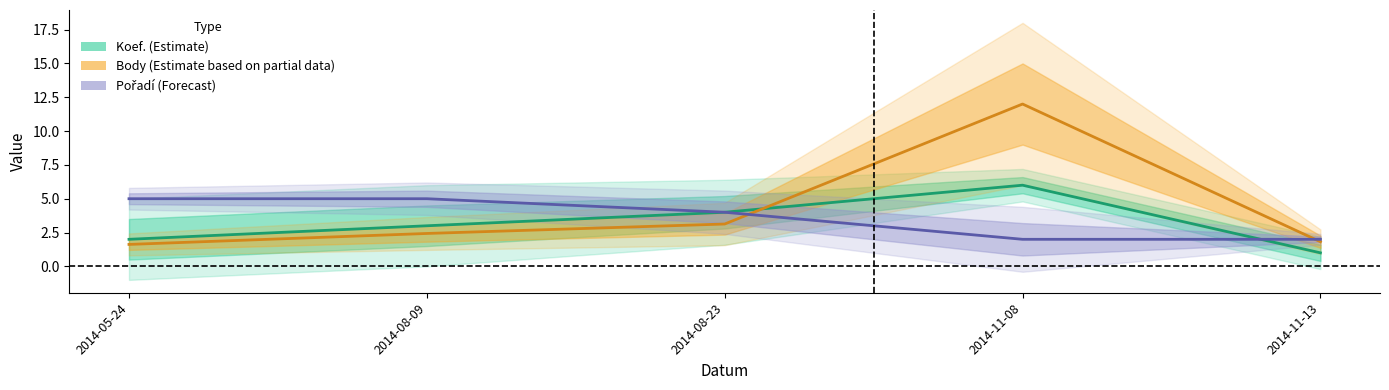

Where is the first local maximum for Body (Estimate based on partial data)?

2014-11-08